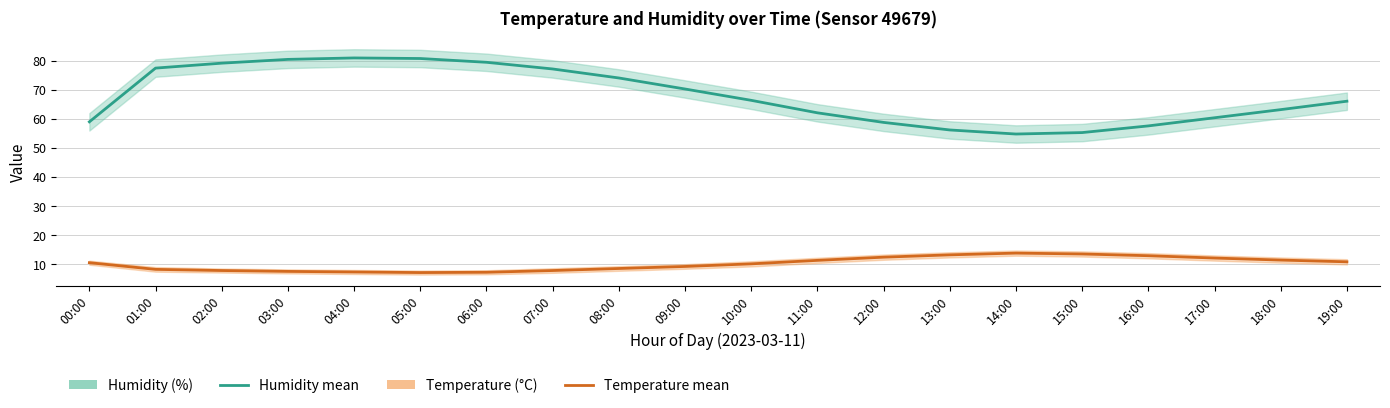

How many interior local peaks does the Temperature (°C) series have?

1